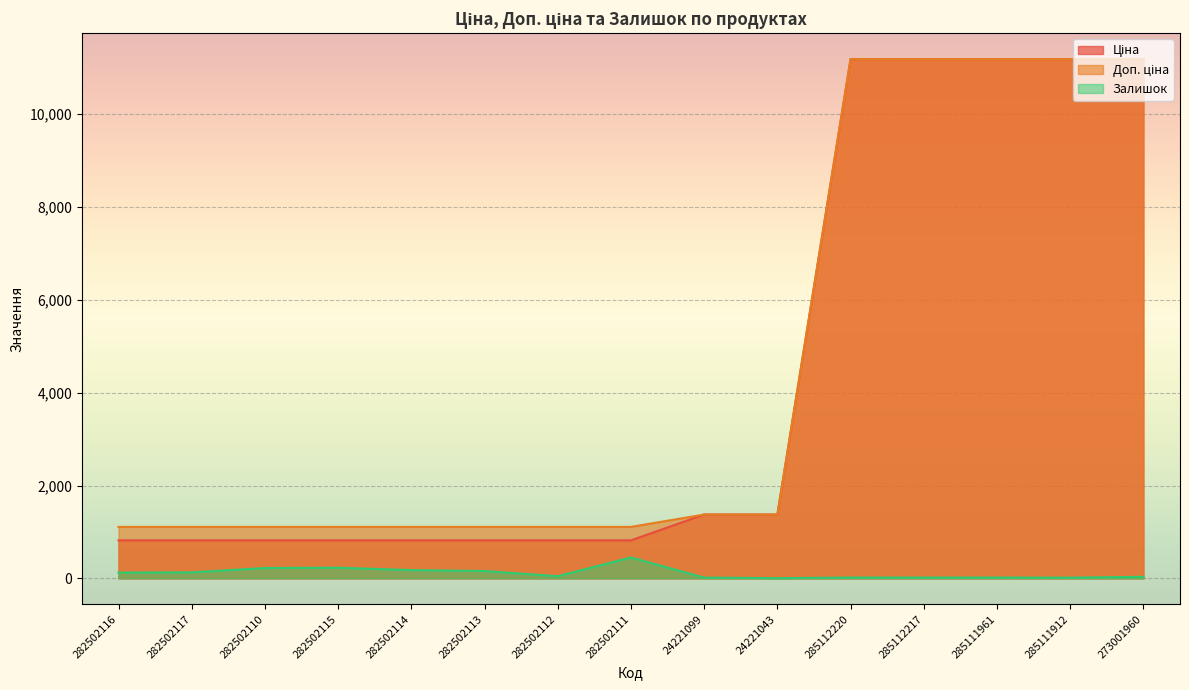

True or false: Ціна has a value of 11188.2 at 285111961.

True